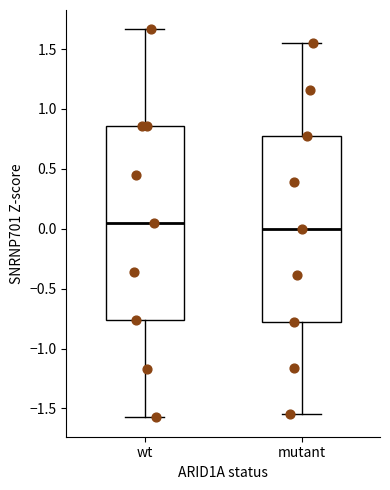

Reading left to right, transcribe this box plot: for each box, give where its median line is, the range the box spans, and where its two whiskers end, as read against the y-axis. The values are not printed on the chart, so give them approximately, as read against the axis.

wt: median 0.05, box -0.75 to 0.85, whiskers -1.55 to 1.65
mutant: median 0.00, box -0.75 to 0.75, whiskers -1.55 to 1.55